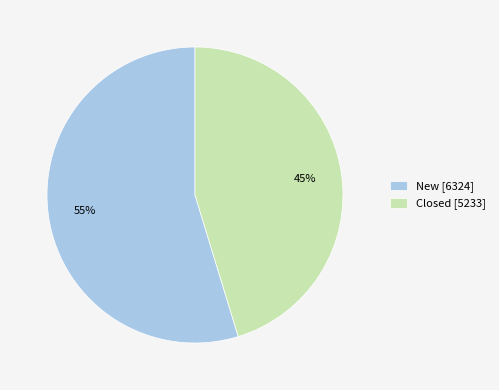

Count the number of slices in the pie.

2